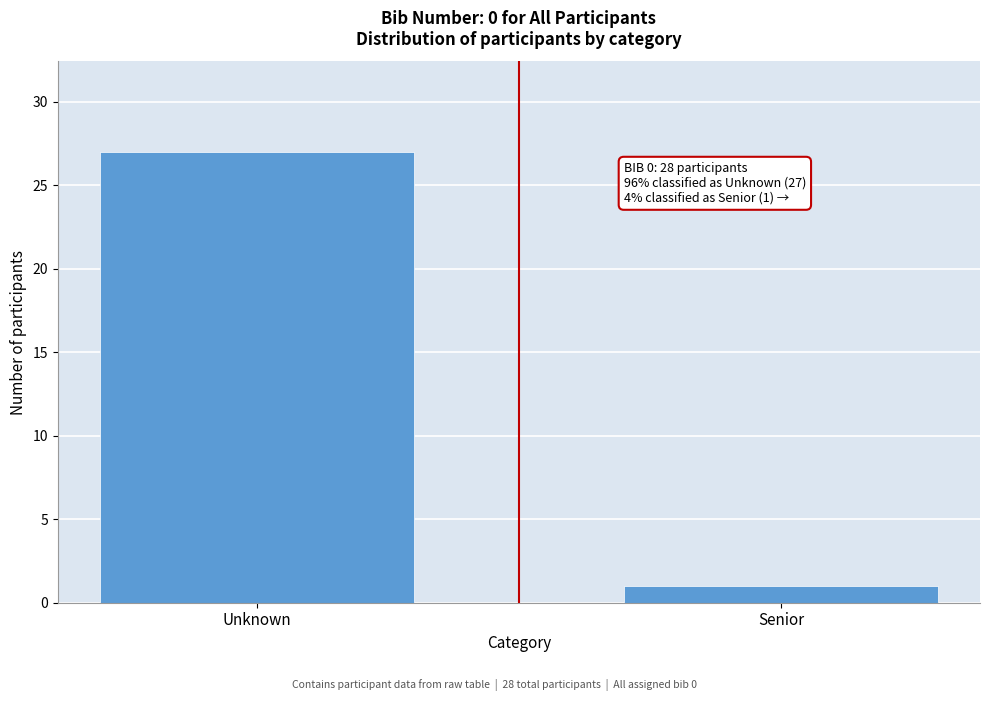

Reading left to right, what are all the values shown in this chart?

27	1